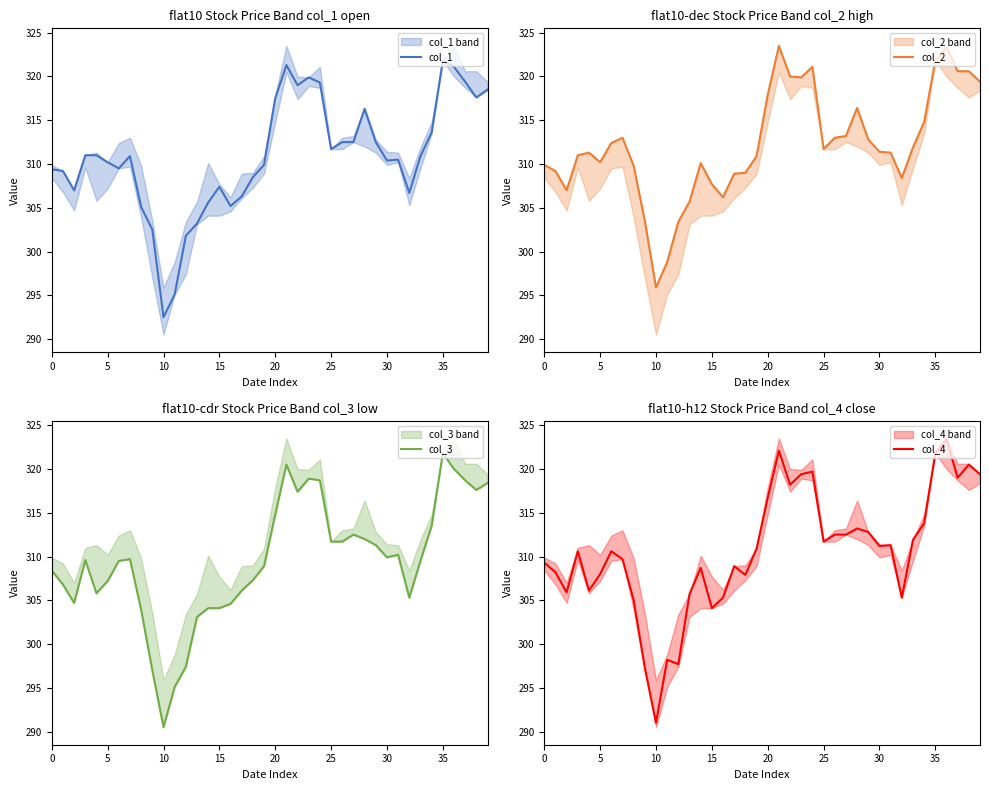

What is the difference between the highest and lowest values at 0?

1.5